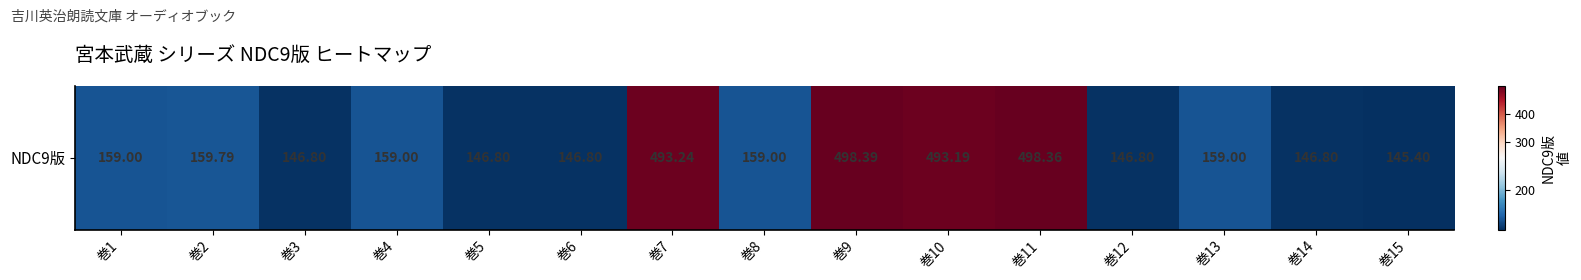

List the labels in order of value, largest first.

巻9, 巻11, 巻7, 巻10, 巻2, 巻1, 巻4, 巻8, 巻13, 巻3, 巻5, 巻6, 巻12, 巻14, 巻15